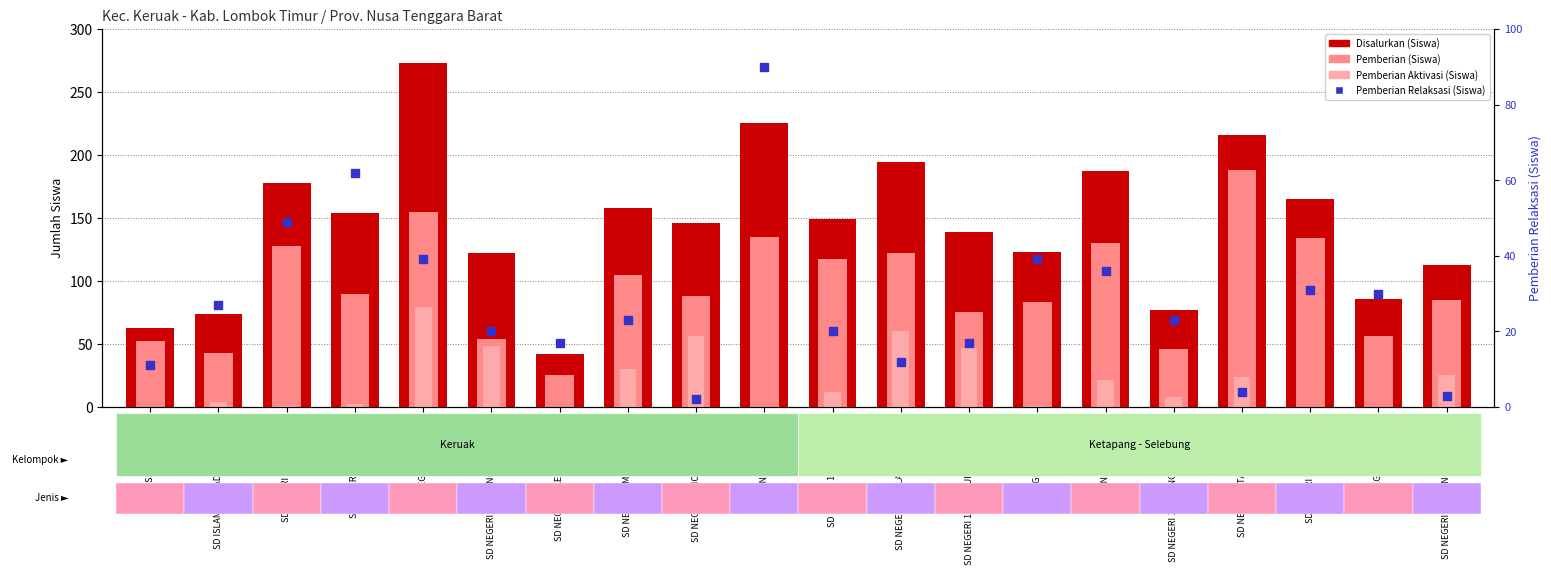

Is the value of Pemberian Aktivasi (Siswa) at SD NEGERI 1 SELEBUNG KETANGGA greater than the value of Disalurkan (Siswa) at SD NEGERI 2 BATU PUTIK?

No